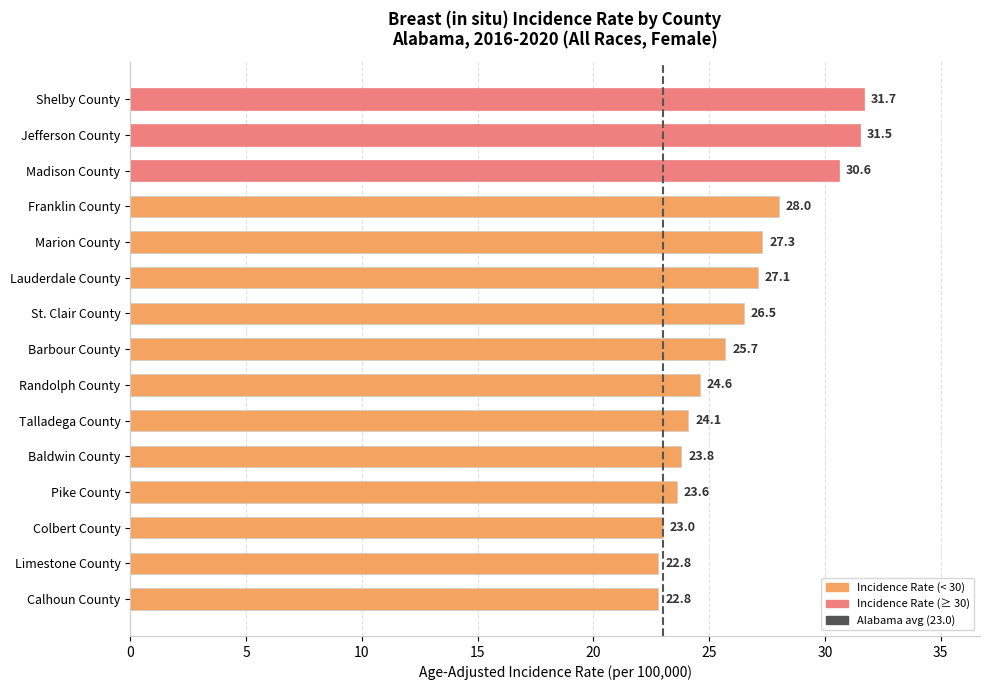

What is the change in value from Jefferson County to Franklin County?

-3.5